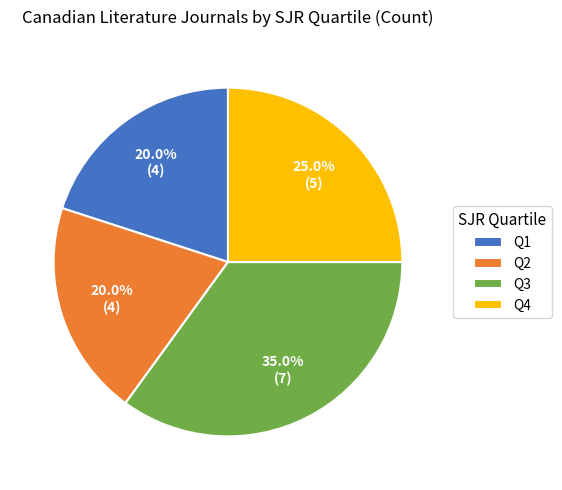

Which has a higher value, Q1 or Q3?

Q3